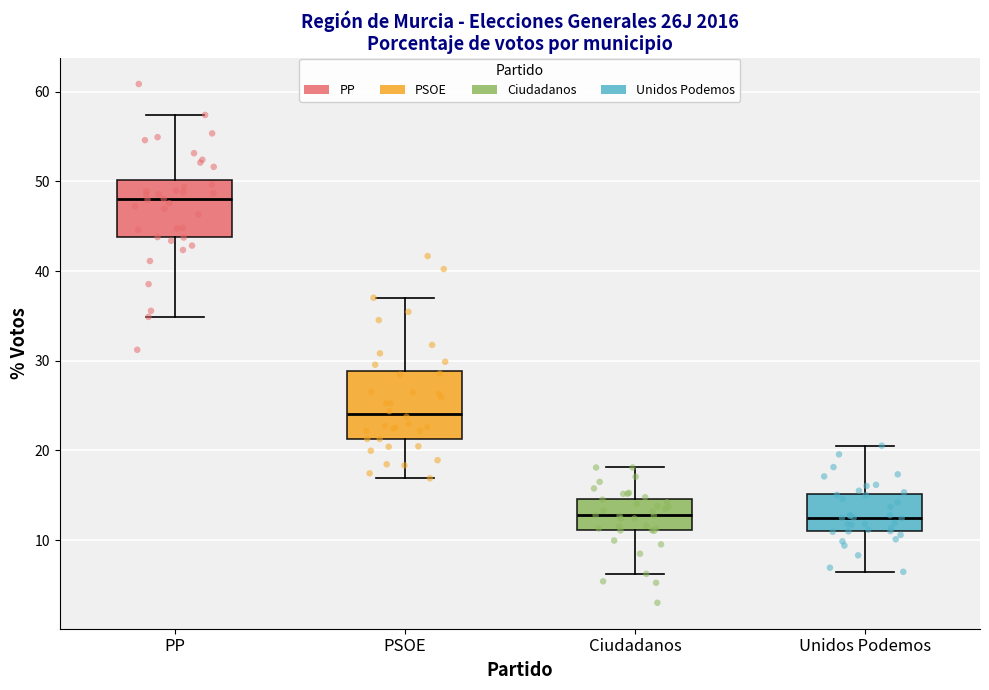

Reading left to right, transcribe this box plot: for each box, give where its median line is, the range the box spans, and where its two whiskers end, as read against the y-axis. The values are not printed on the chart, so give them approximately, as read against the axis.

PP: median 48, box 44 to 50, whiskers 35 to 57
PSOE: median 24, box 21 to 29, whiskers 17 to 37
Ciudadanos: median 13, box 11 to 15, whiskers 6 to 18
Unidos Podemos: median 13, box 11 to 15, whiskers 6 to 21